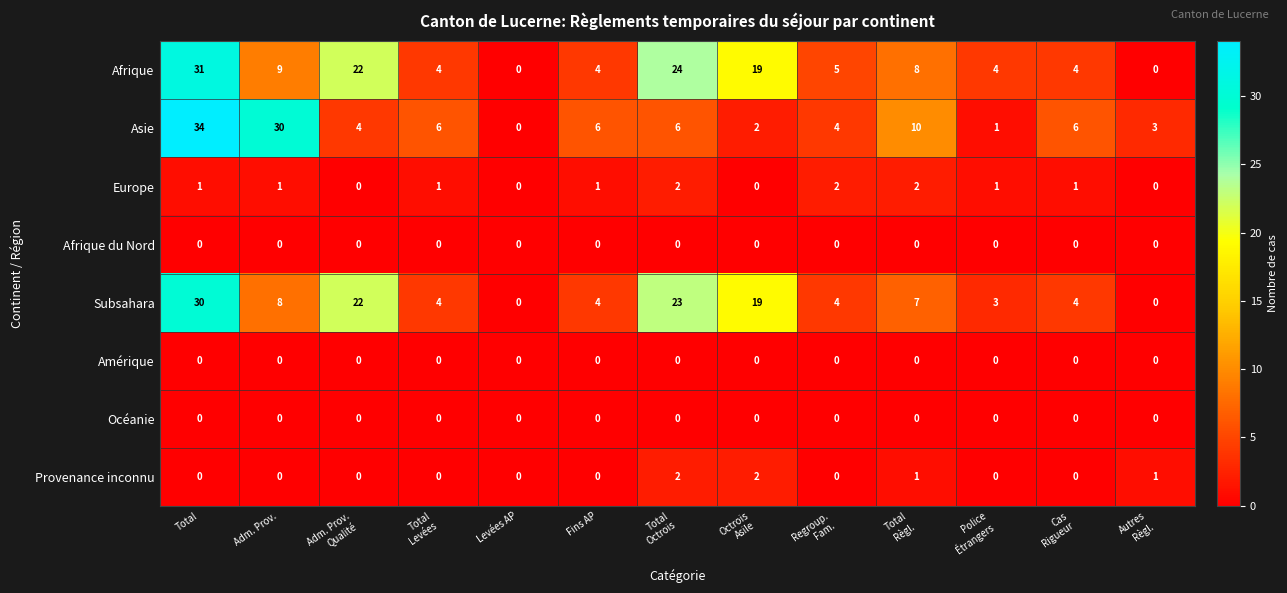

Which series has the largest total across all categories?

Afrique